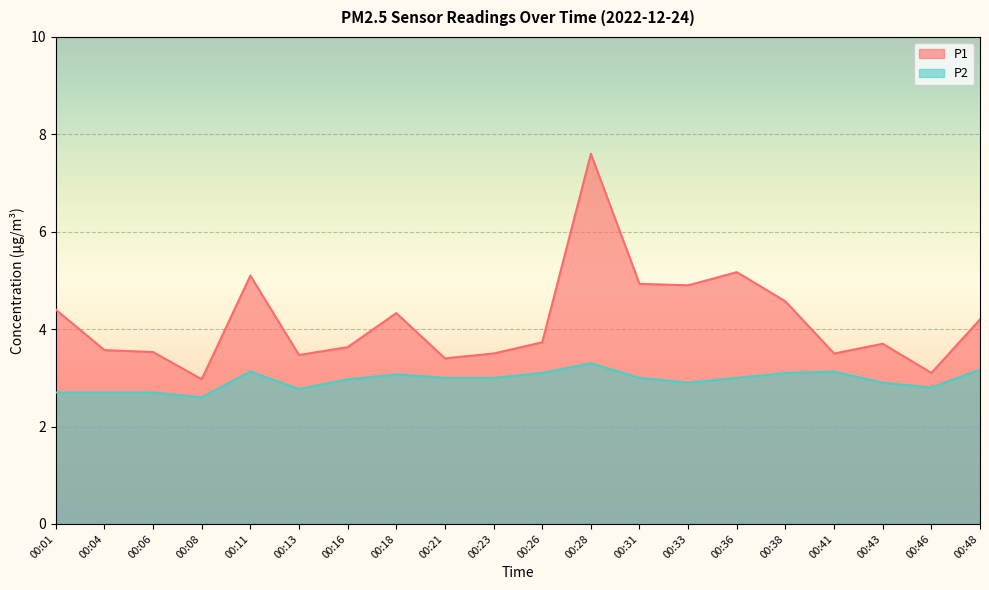

Count the number of categories in the chart.

20